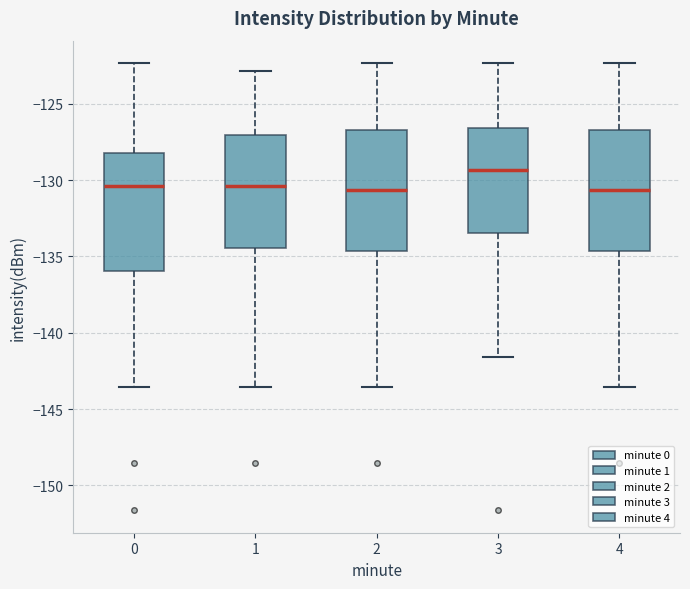

Reading left to right, read every box against the y-axis: the position of its median line, the range the box covers, and the ends of its whiskers. The values are not printed on the chart, so give them approximately, as read against the axis.

0: median -130.5, box -136.0 to -128.0, whiskers -143.5 to -122.5
1: median -130.5, box -134.5 to -127.0, whiskers -143.5 to -123.0
2: median -130.5, box -134.5 to -126.5, whiskers -143.5 to -122.5
3: median -129.5, box -133.5 to -126.5, whiskers -141.5 to -122.5
4: median -130.5, box -134.5 to -126.5, whiskers -143.5 to -122.5